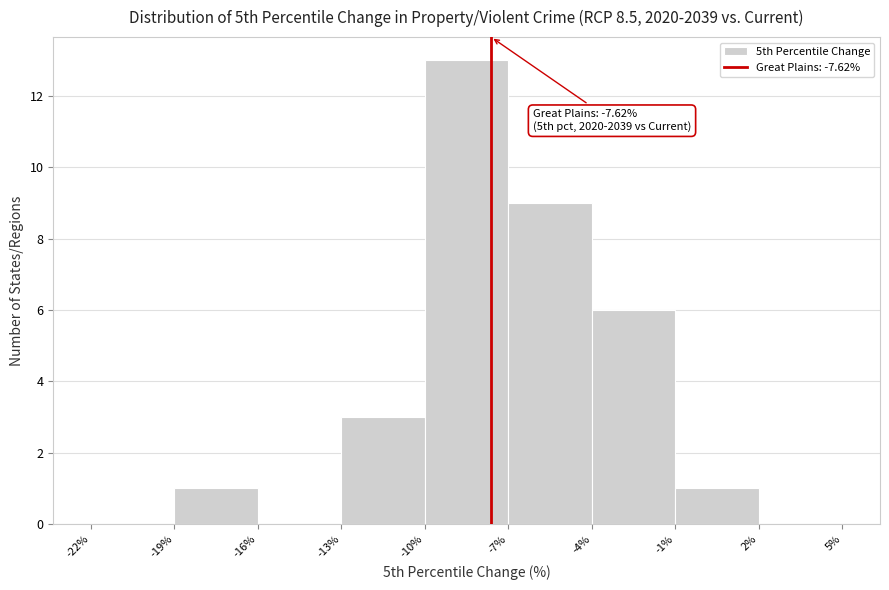

Which range on the x-axis has the tallest bar?

-10% to -7%